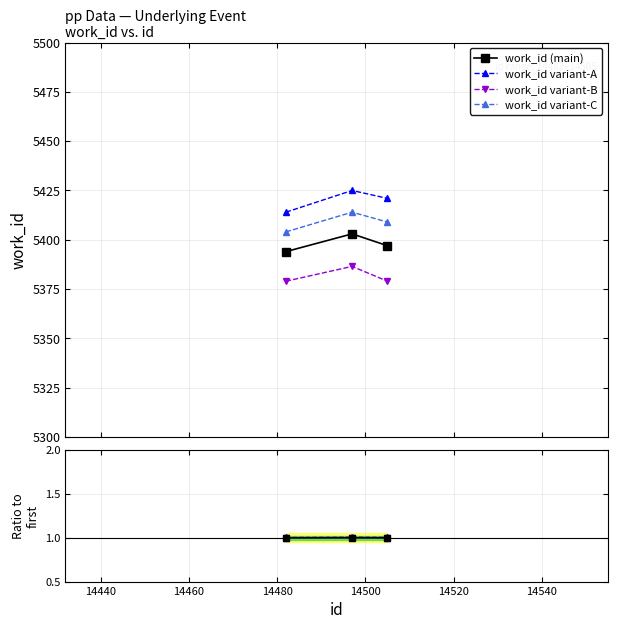

Where is the data nearest to the value 5398?

14505